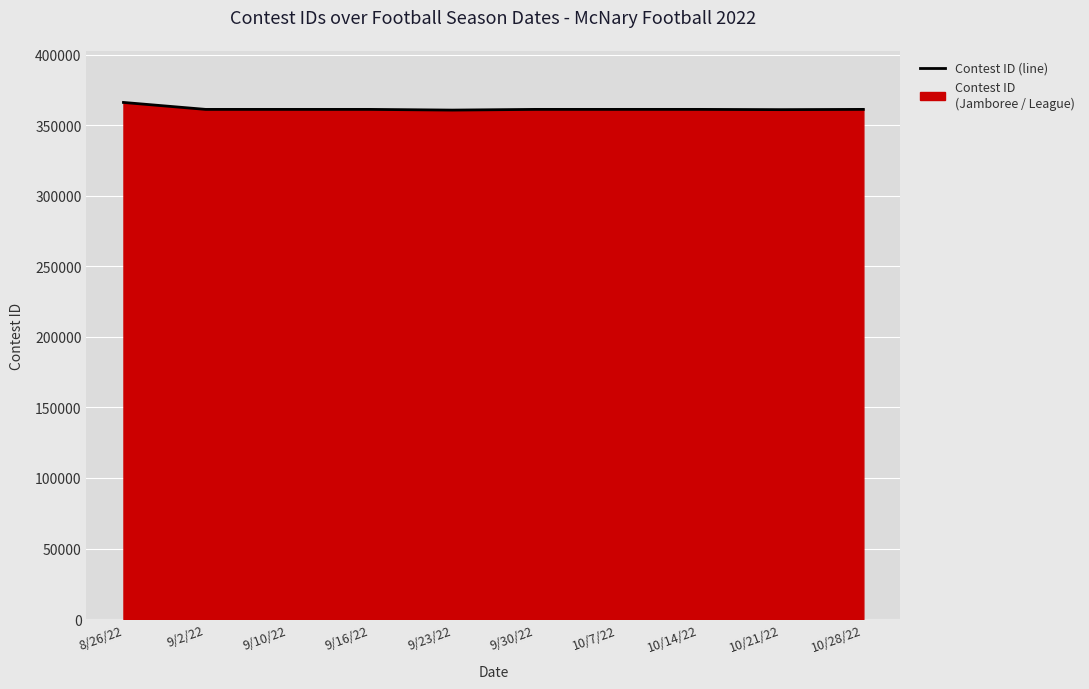

The value at 10/7/22 is 532204. True or false?

False